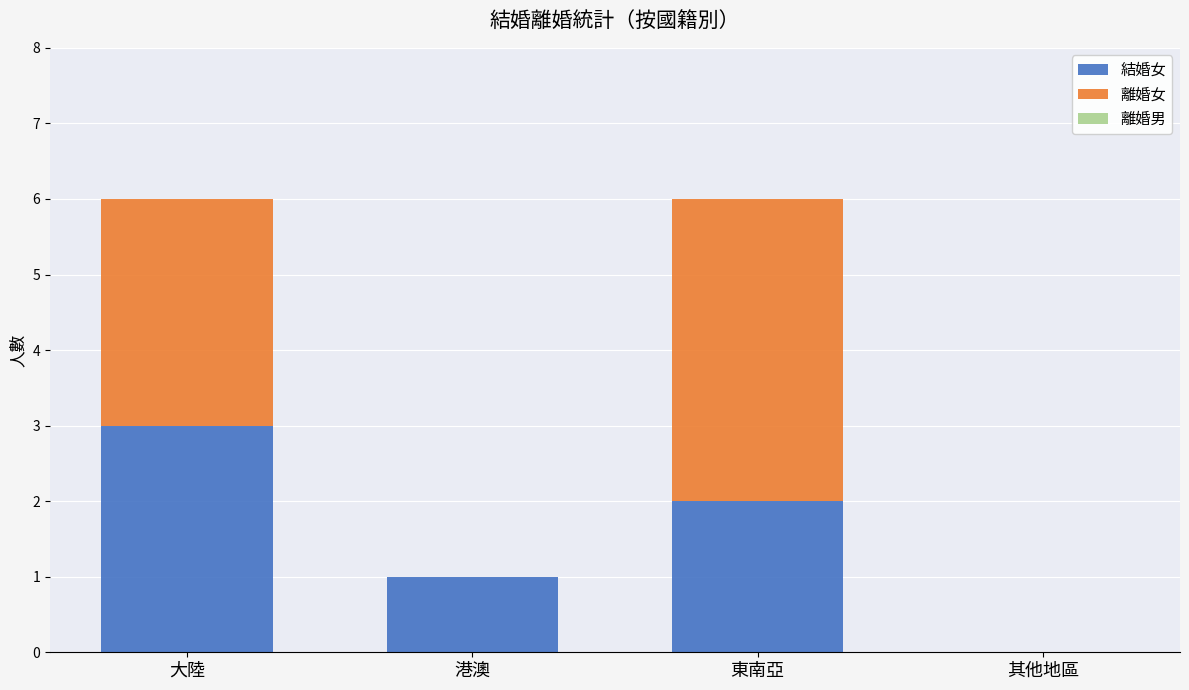

At which label does 結婚女 reach its peak?

大陸